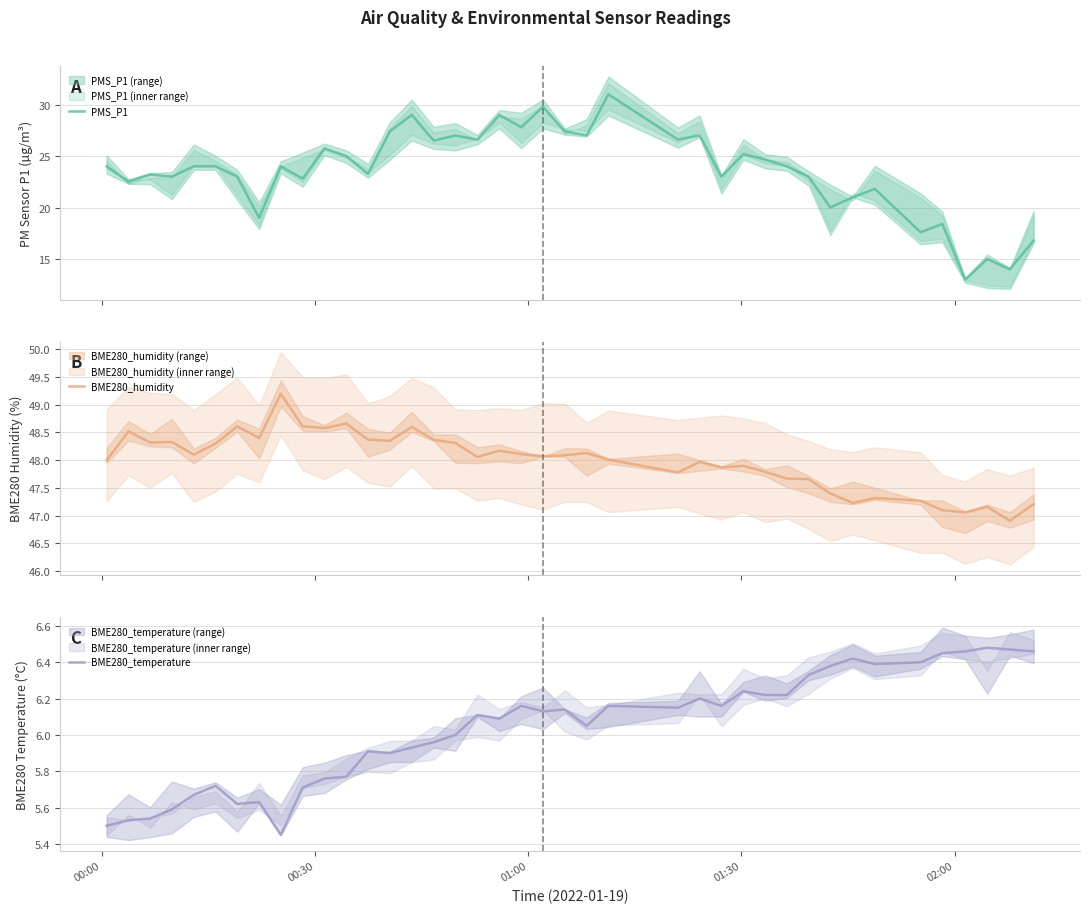

True or false: BME280_humidity and BME280_temperature intersect in this chart.

False